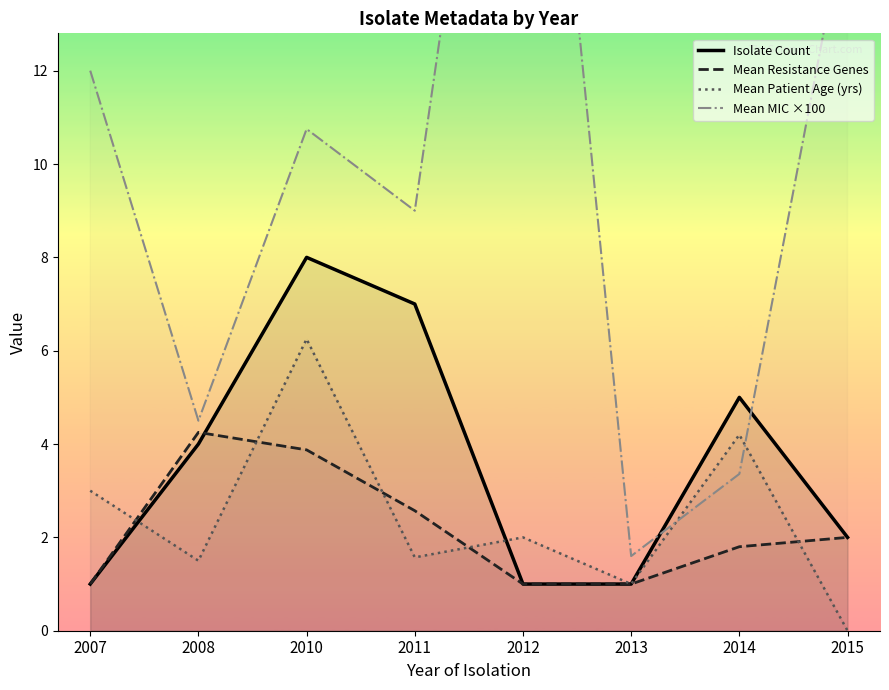

What is the value of the Mean Resistance Genes point at the 8th from the left?

2.0